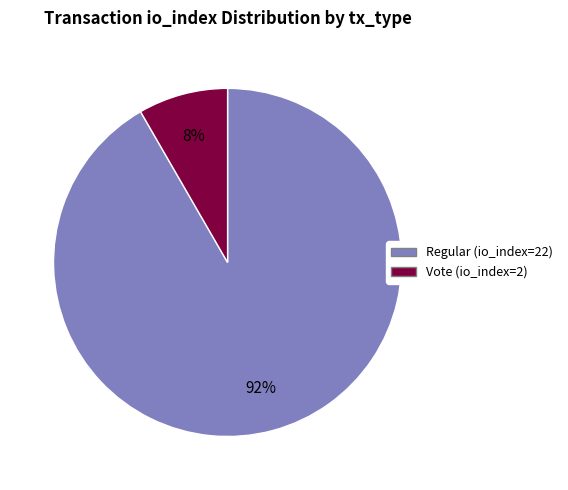

Rank the categories by value from highest to lowest.

Regular (io_index=22), Vote (io_index=2)